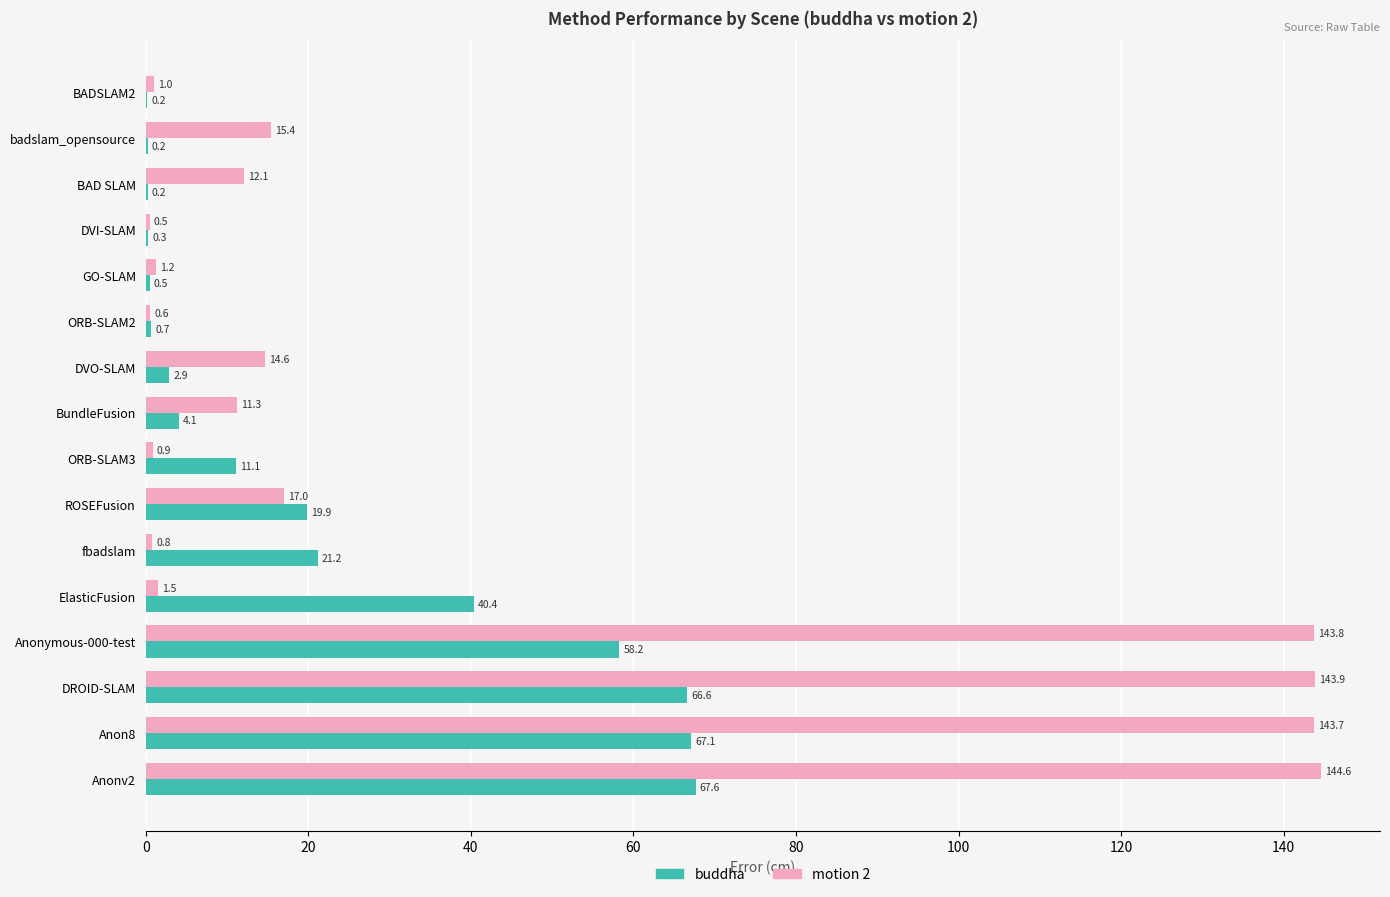

Which category has the highest value across all series?

Anonv2